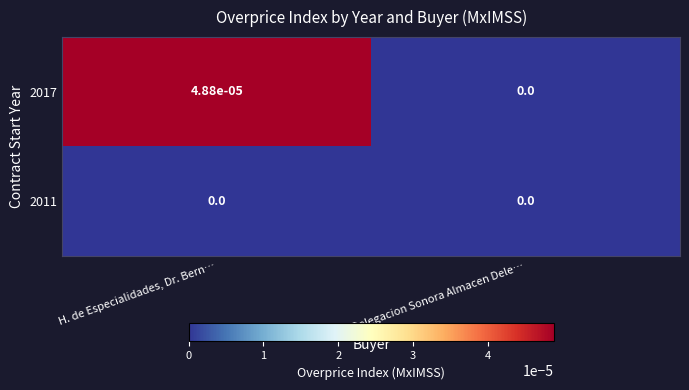

Is it true that 2017 equals 0.0 at H. de Especialidades, Dr. Bern…?

True